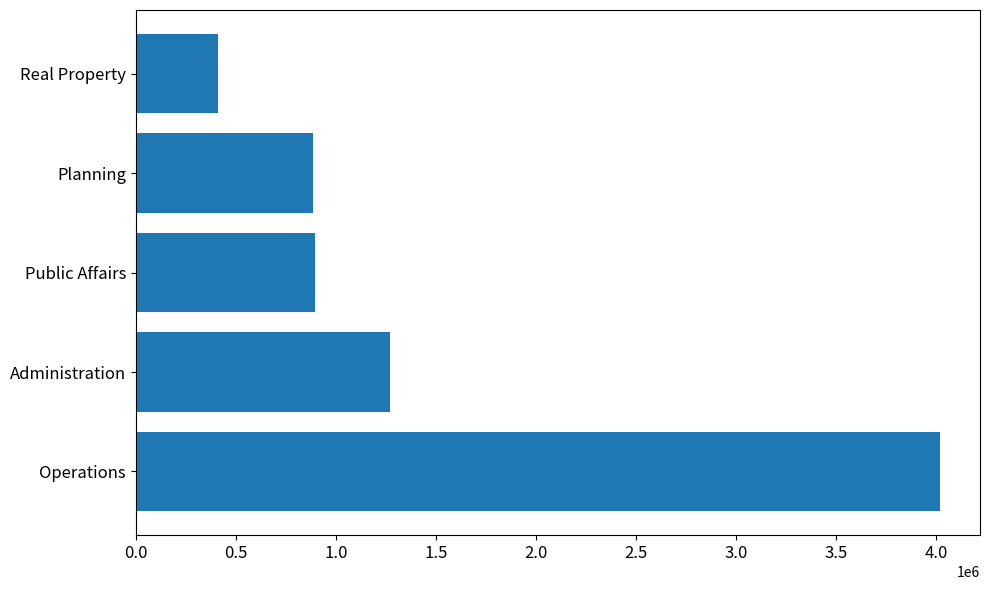

Is it true that the value at Administration is 1271760?

True